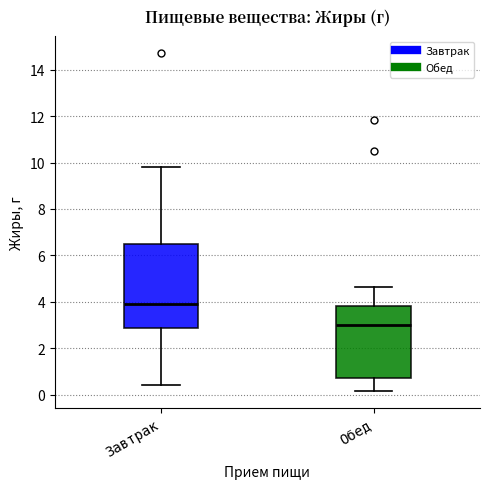

Reading left to right, read every box against the y-axis: the position of its median line, the range the box covers, and the ends of its whiskers. The values are not printed on the chart, so give them approximately, as read against the axis.

Завтрак: median 4.0, box 2.8 to 6.6, whiskers 0.4 to 9.8
Обед: median 3.0, box 0.8 to 3.8, whiskers 0.2 to 4.6